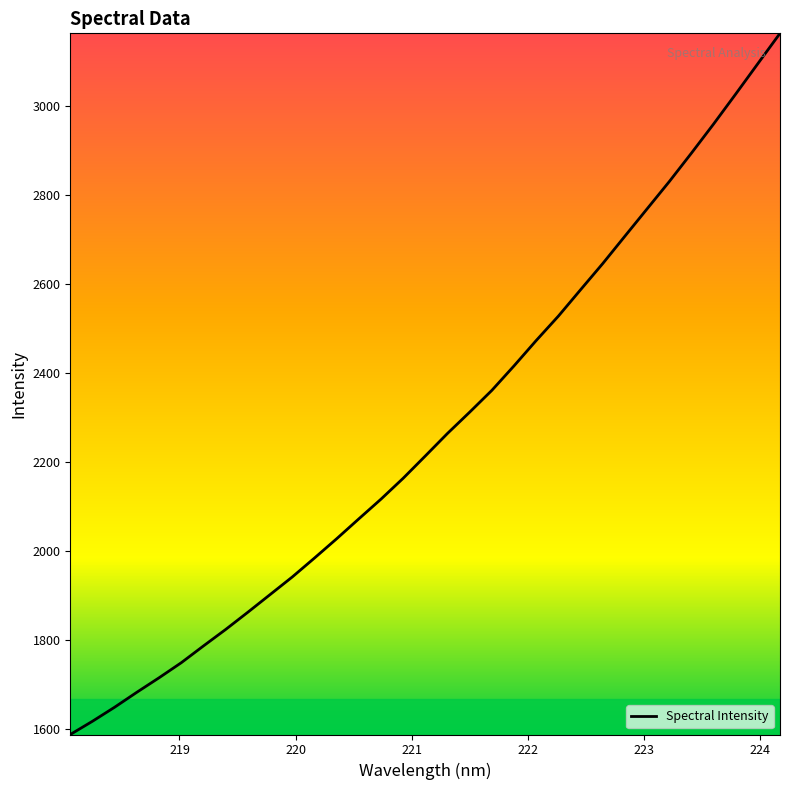

What is the smallest value displayed?

1587.9